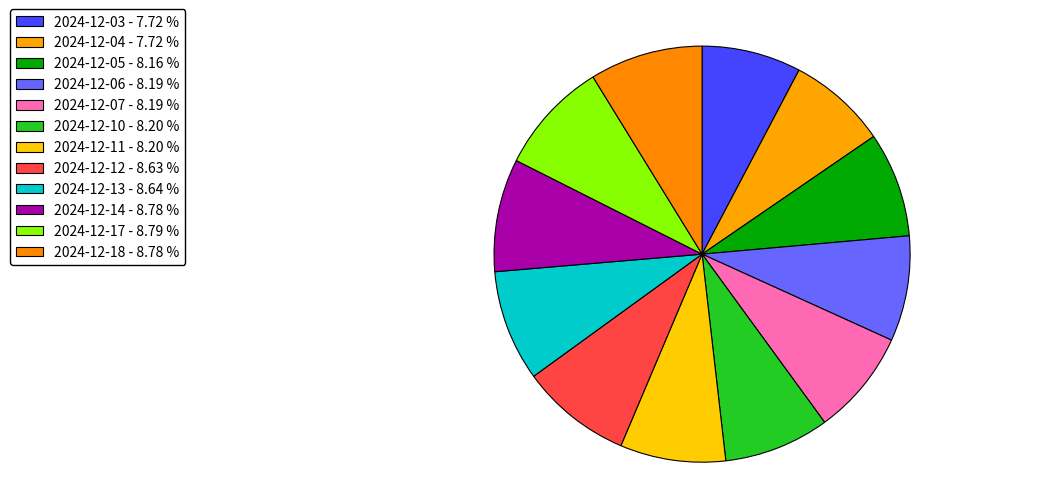

How many segments does this pie chart have?

12